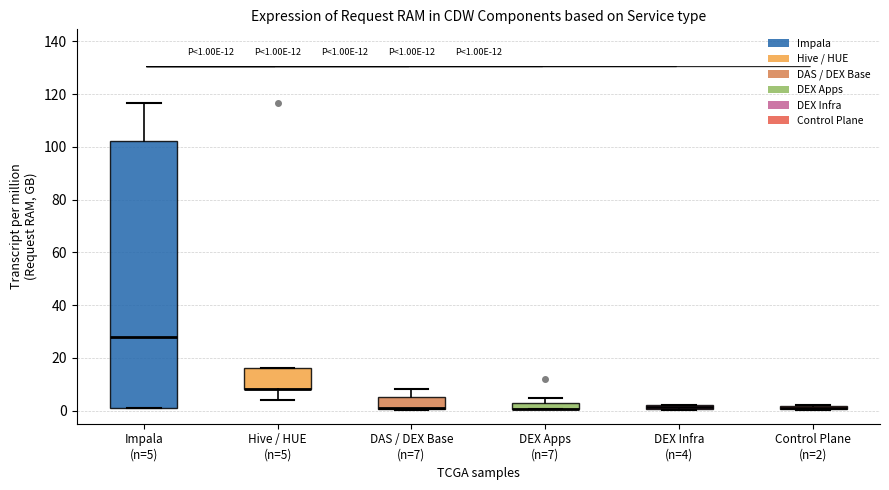

Comparing the boxes themselves (not the whiskers), which one is the tallest?

Impala (n=5)